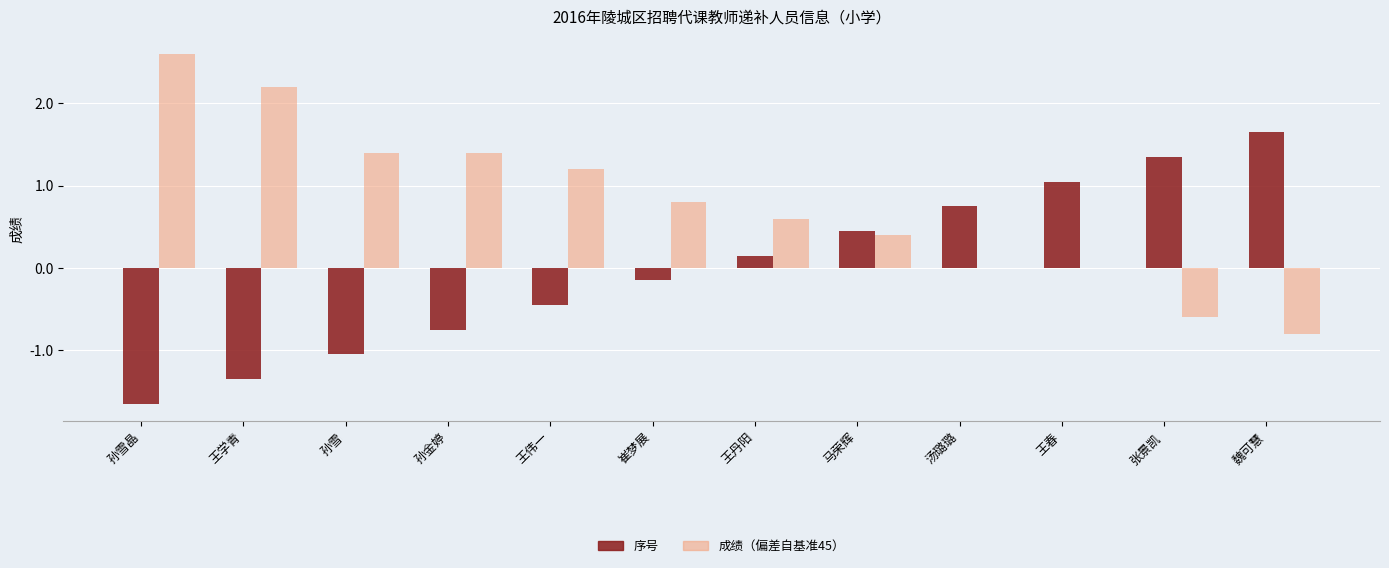

How many groups of bars are there?

12